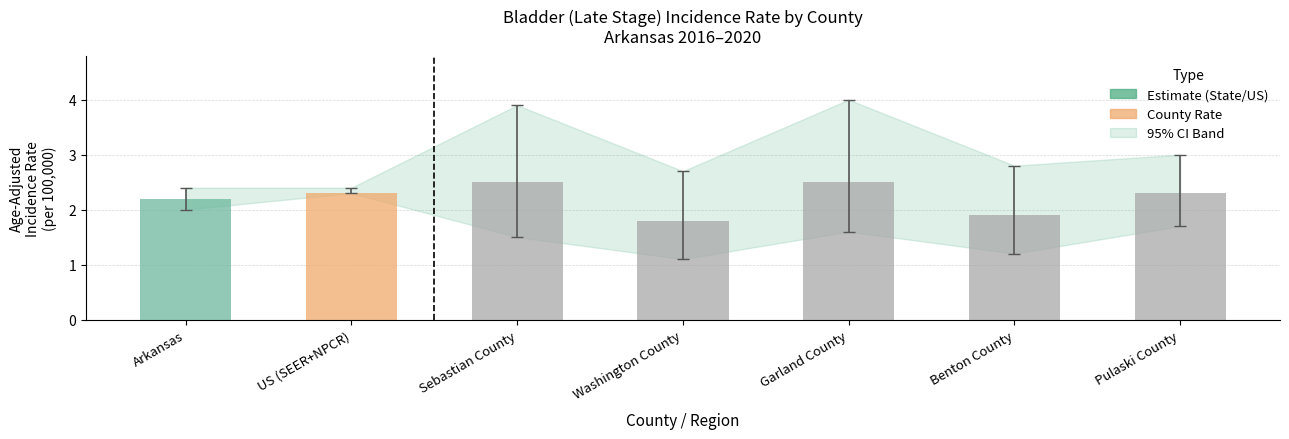

What is the difference between the maximum and minimum values?

0.7